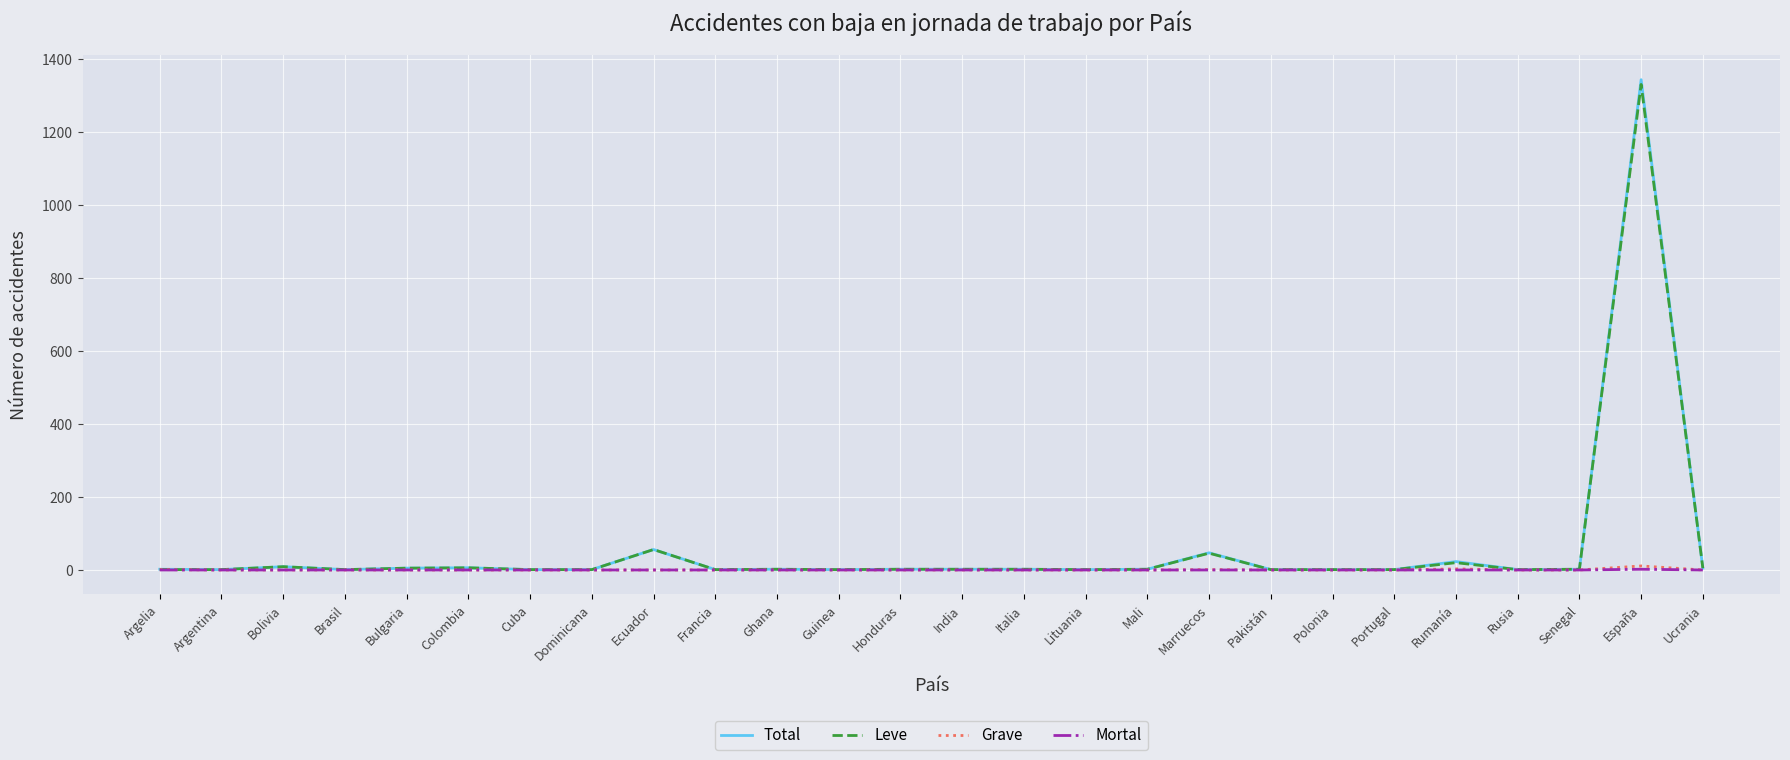

At which category is the sum across all series the highest?

España